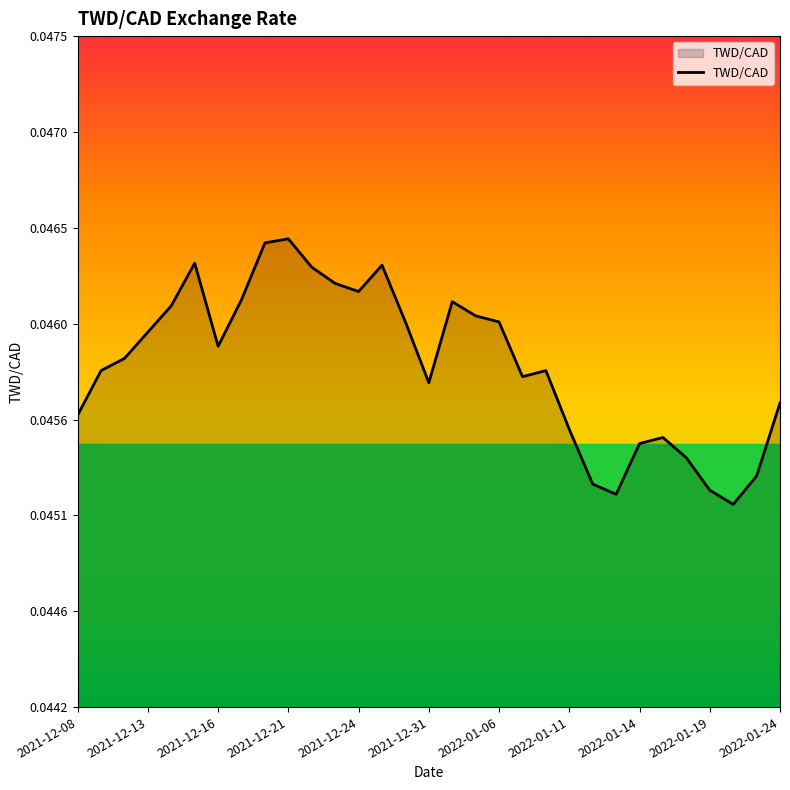

Is this an area chart (filled region under the line)?

Yes